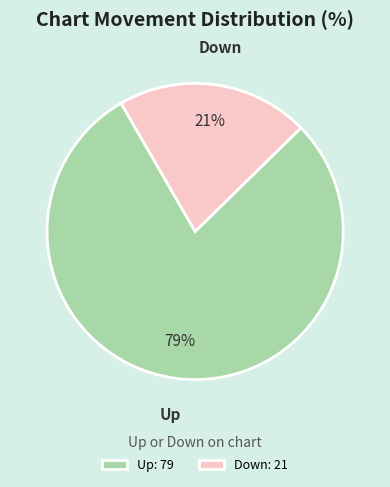

How many segments does this pie chart have?

2